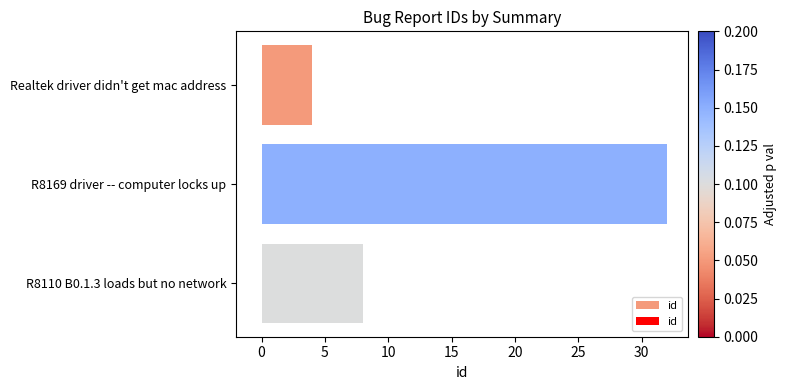

Count the number of categories in the chart.

3